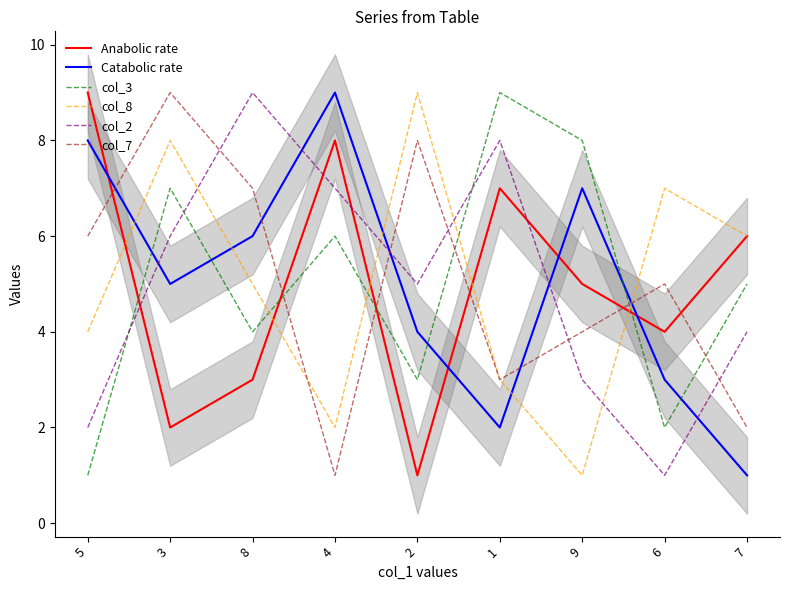

List the series in order of their peak value, lowest first.

Anabolic rate, Catabolic rate, col_3, col_8, col_2, col_7